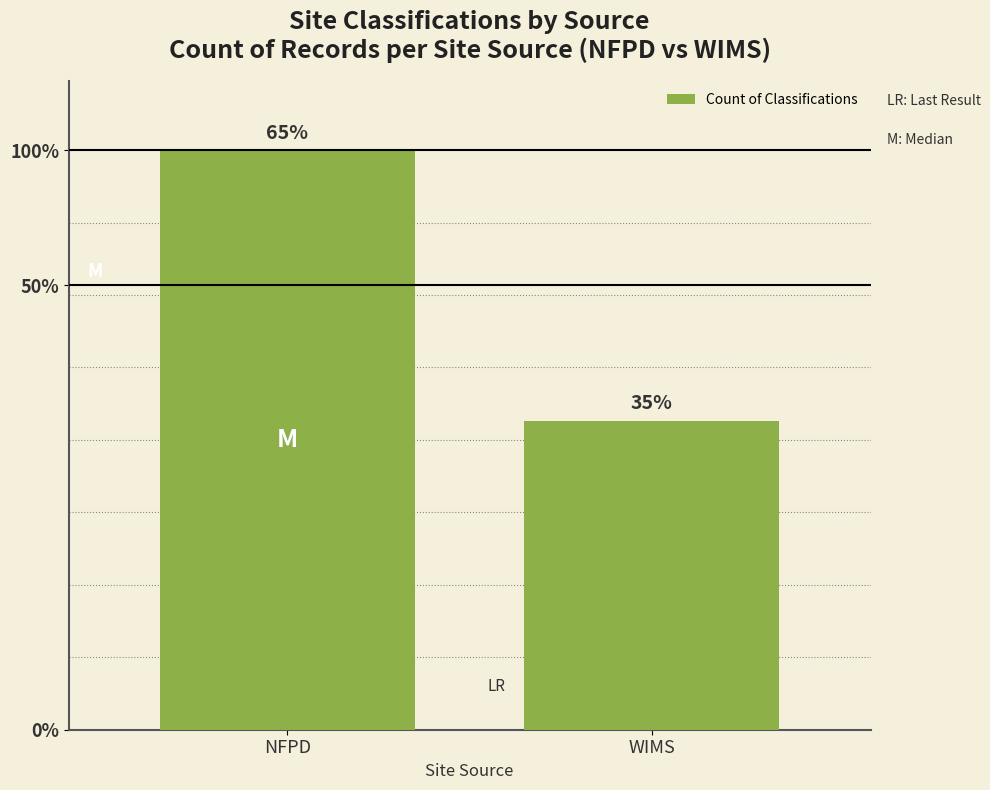

How many bars are there in total?

2